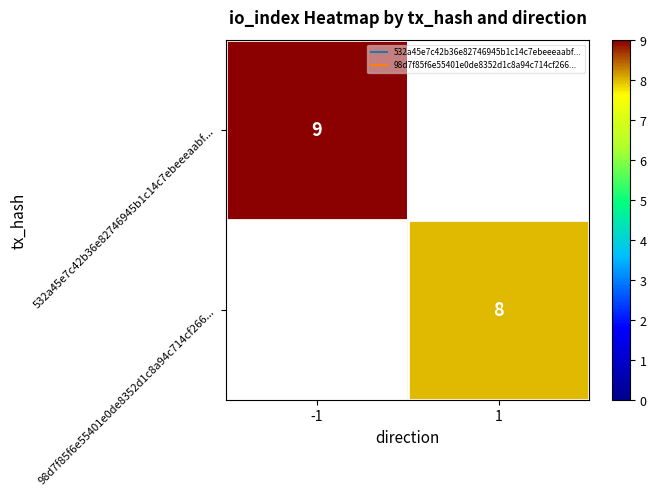

What is the maximum value for 98d7f85f6e55401e0de8352d1c8a94c714cf266...?

8